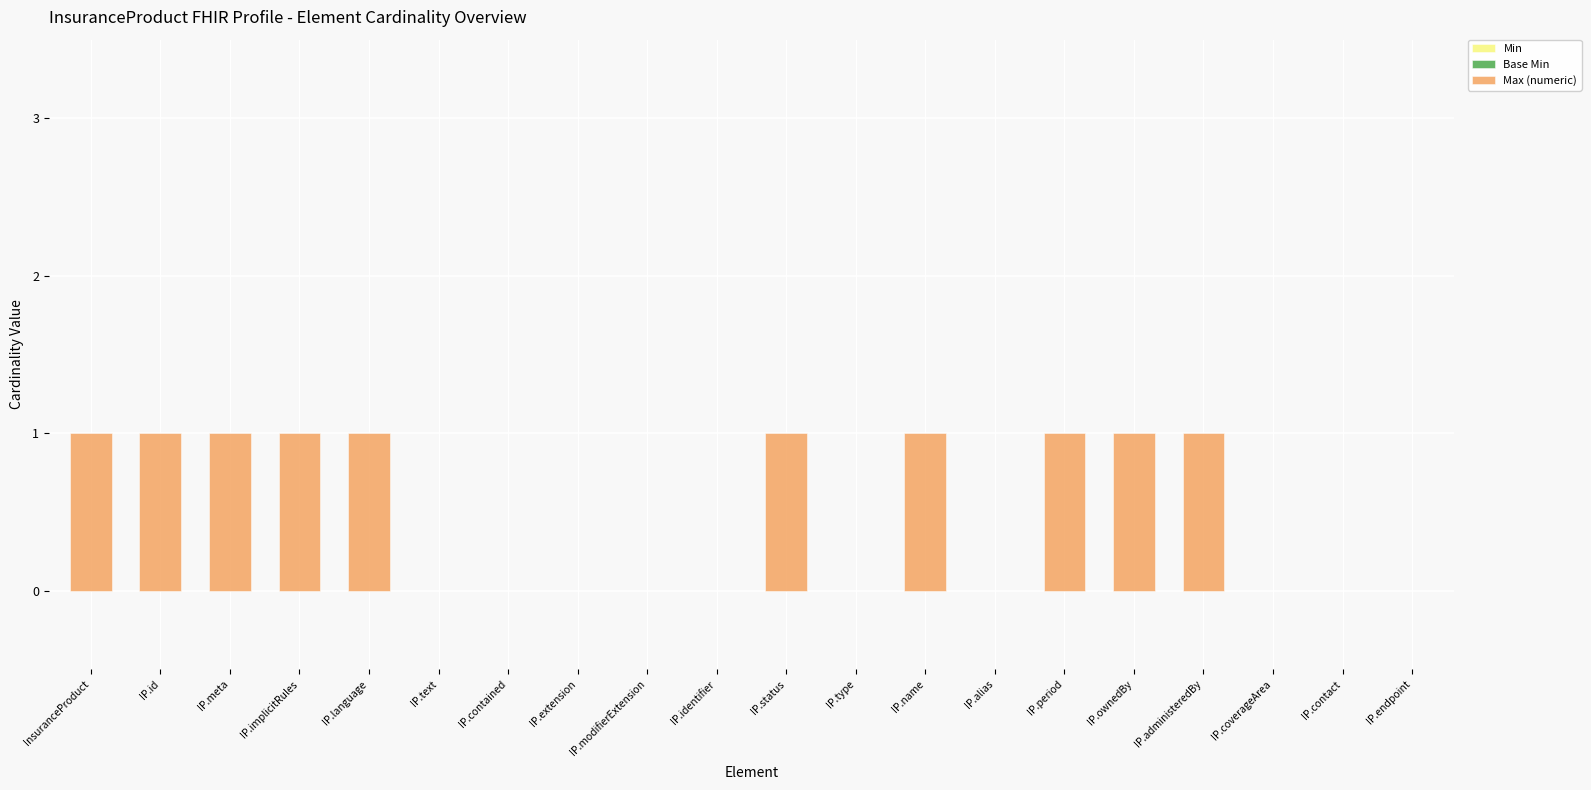

What is the sum of all values?

10